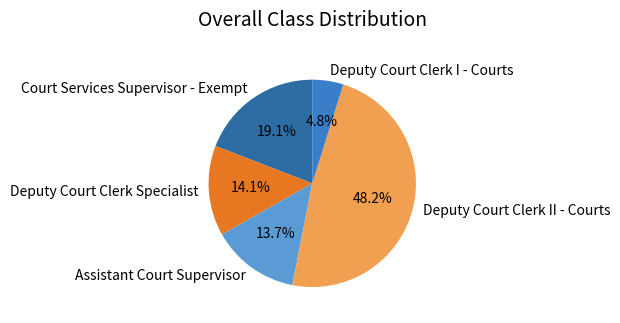

How much of the chart is everything except Deputy Court Clerk II - Courts?

51.8%